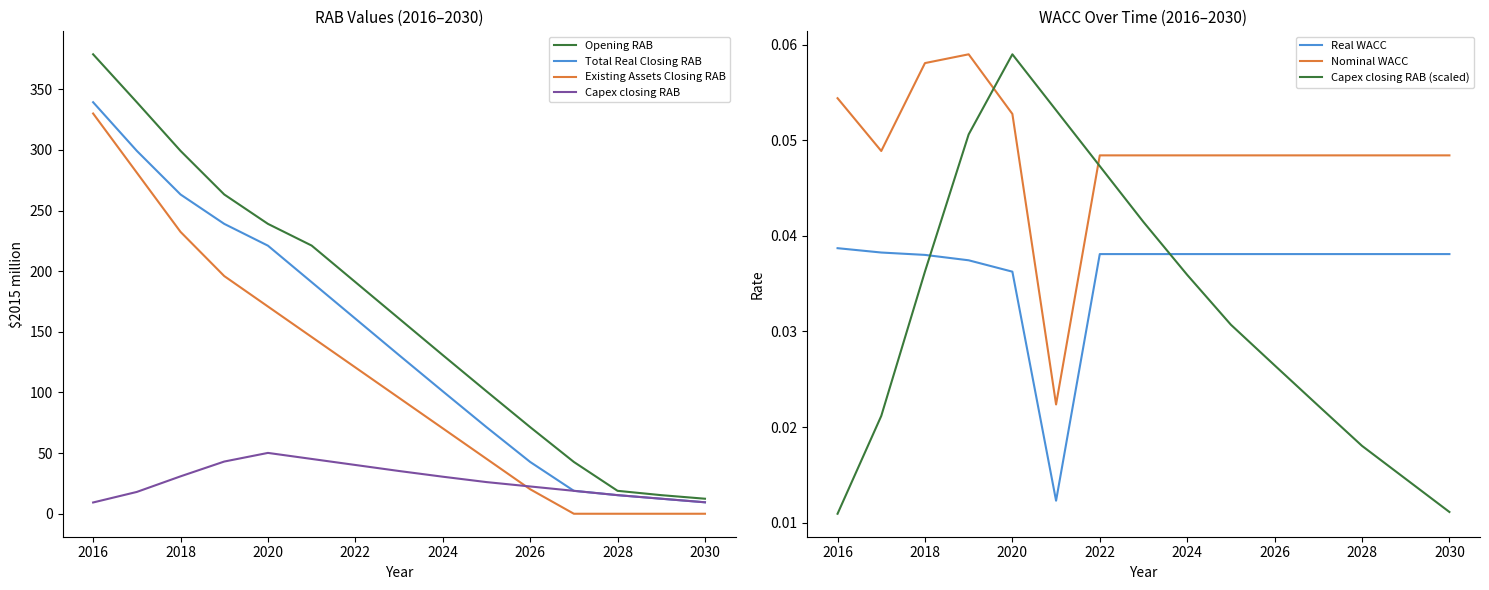

Reading left to right, extract all data points from this chart.

Real WACC: 2016=0.0	2017=0.0	2018=0.0	2019=0.0	2020=0.0	2021=0.0	2022=0.0	2023=0.0	2024=0.0	2025=0.0	2026=0.0	2027=0.0	2028=0.0	2029=0.0	2030=0.0
Nominal WACC: 2016=0.1	2017=0.0	2018=0.1	2019=0.1	2020=0.1	2021=0.0	2022=0.0	2023=0.0	2024=0.0	2025=0.0	2026=0.0	2027=0.0	2028=0.0	2029=0.0	2030=0.0
Opening RAB: 2016=378.9	2017=339.4	2018=299.3	2019=263.3	2020=239.1	2021=221.2	2022=191.1	2023=161.0	2024=130.9	2025=101.0	2026=71.4	2027=42.7	2028=18.9	2029=15.3	2030=12.4
Total Real Closing RAB: 2016=339.4	2017=299.3	2018=263.3	2019=239.1	2020=221.1	2021=191.0	2022=160.9	2023=130.8	2024=101.0	2025=71.4	2026=42.7	2027=18.9	2028=15.3	2029=12.4	2030=9.4
Existing Assets Closing RAB: 2016=330.1	2017=281.3	2018=232.5	2019=196.0	2020=170.9	2021=145.8	2022=120.7	2023=95.6	2024=70.4	2025=45.3	2026=20.2	2027=0.0	2028=0.0	2029=0.0	2030=0.0
Capex closing RAB: 2016=9.3	2017=18.0	2018=30.8	2019=43.0	2020=50.2	2021=45.2	2022=40.2	2023=35.3	2024=30.6	2025=26.1	2026=22.5	2027=18.9	2028=15.3	2029=12.4	2030=9.4